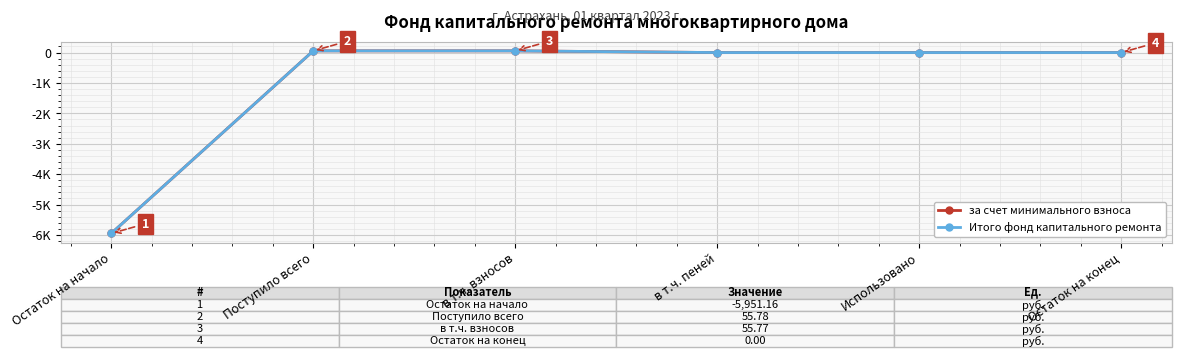

Between Остаток на конец and в т.ч. взносов, which is larger?

в т.ч. взносов